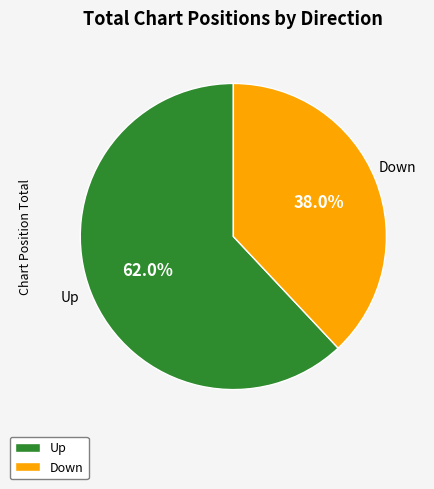

Is there any slice that represents more than half of the pie?

Yes